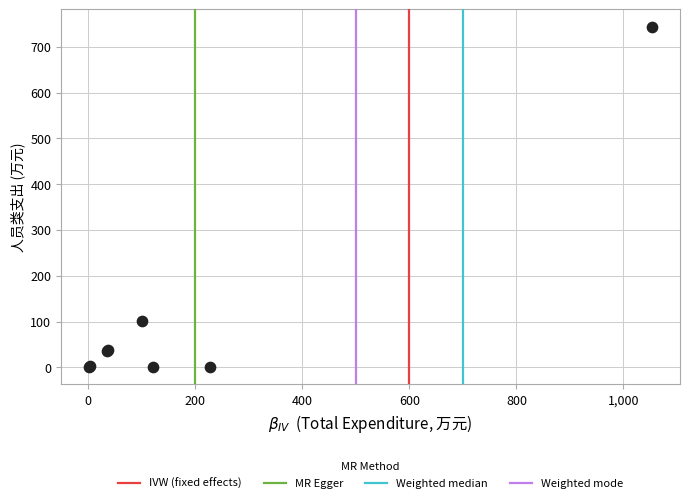

What Y value in the scatter plot is closest to 372?

101